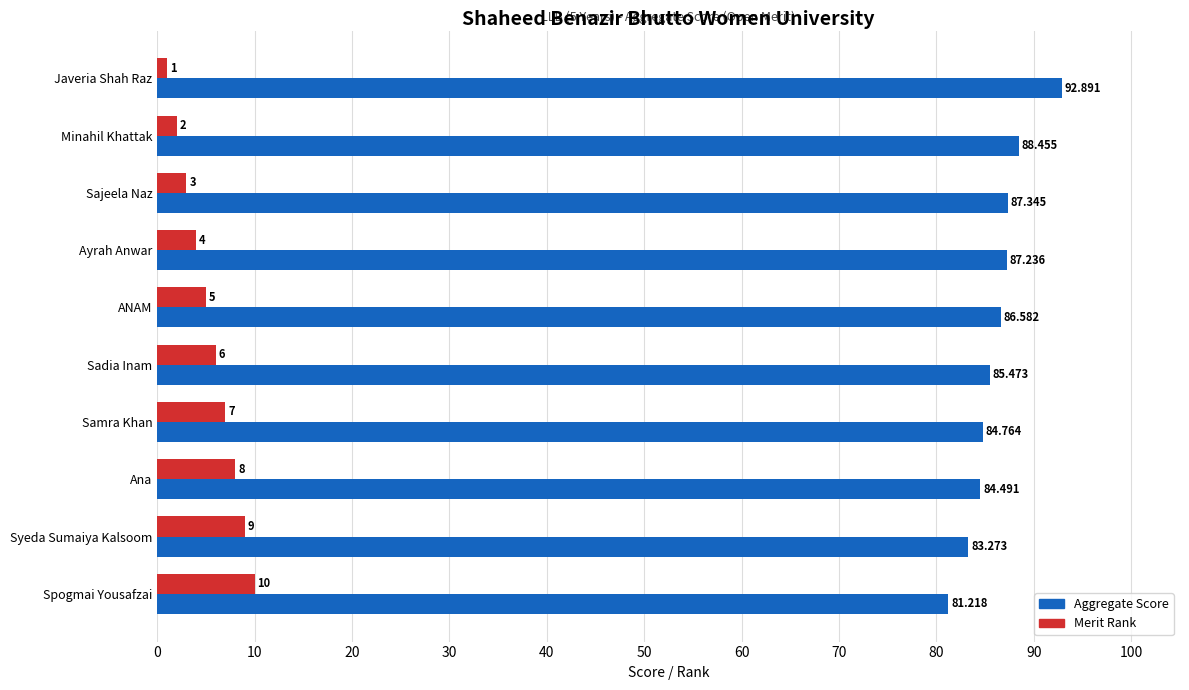

Which category has the lowest value in the Merit Rank series?

Javeria Shah Raz